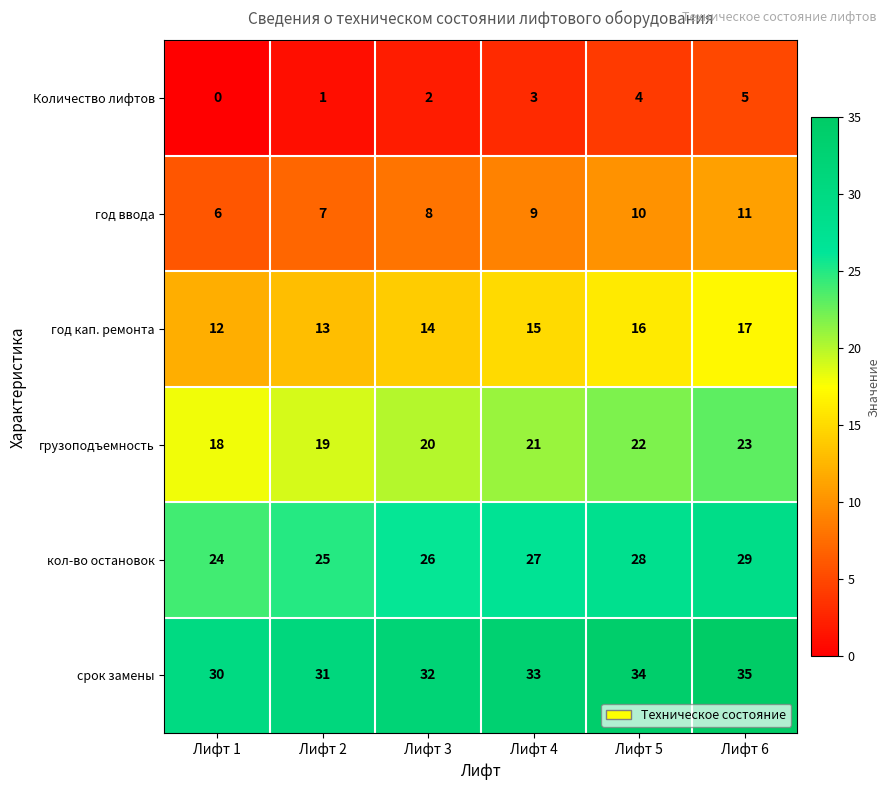

How many series are shown in this chart?

6